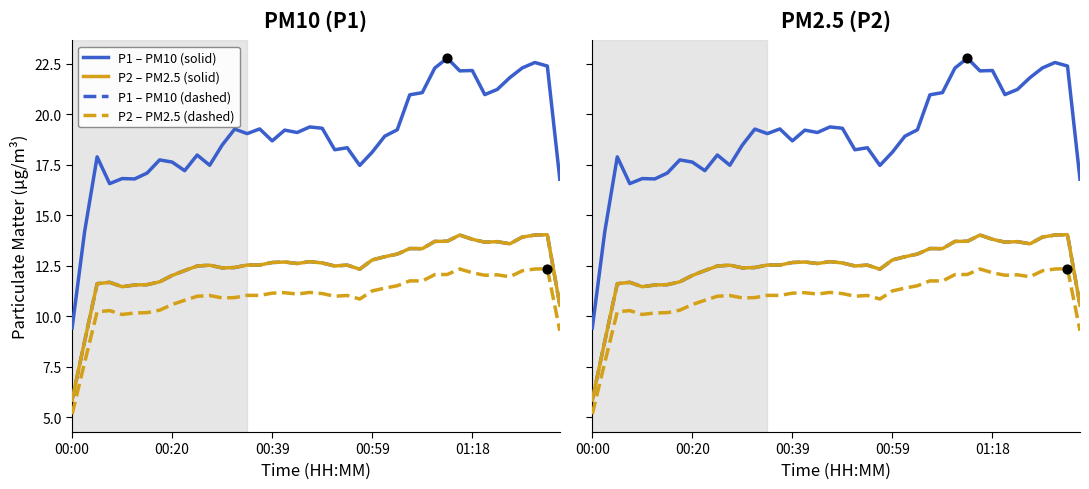

At how many categories does at least one series exceed 11?

39